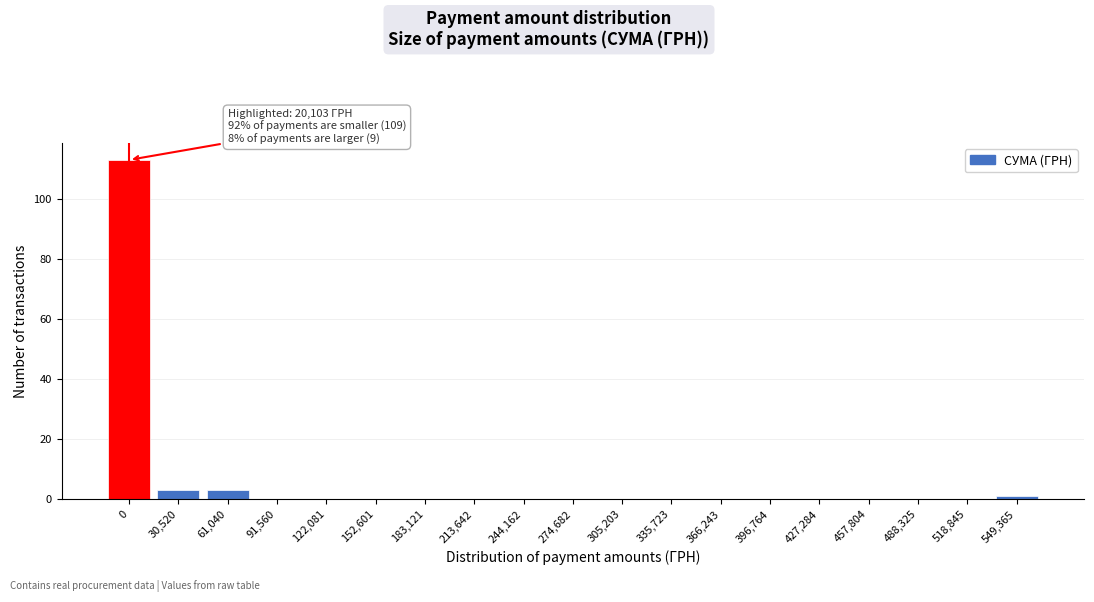

Reading right to left, transcribe all the data shown in this chart.

549,365=1	518,845=0	488,325=0	457,804=0	427,284=0	396,764=0	366,243=0	335,723=0	305,203=0	274,682=0	244,162=0	213,642=0	183,121=0	152,601=0	122,081=0	91,560=0	61,040=3	30,520=3	0=113